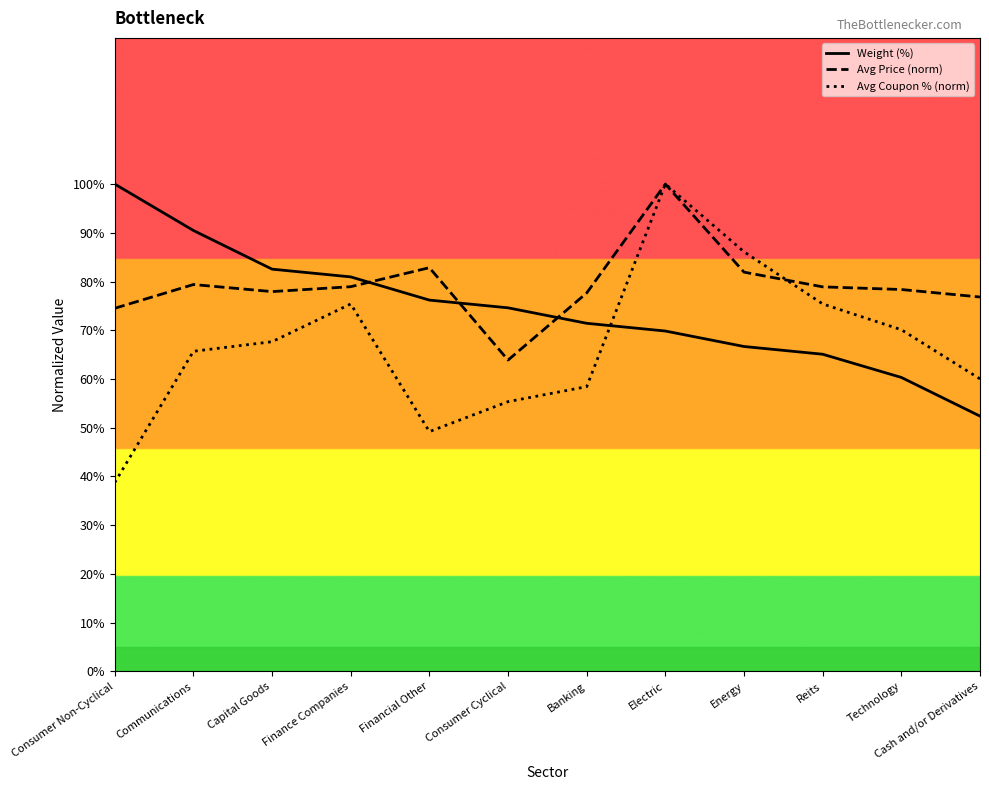

Reading left to right, extract all data points from this chart.

Weight (%): Consumer Non-Cyclical=100.0	Communications=90.5	Capital Goods=82.5	Finance Companies=81.0	Financial Other=76.2	Consumer Cyclical=74.6	Banking=71.4	Electric=69.8	Energy=66.7	Reits=65.1	Technology=60.3	Cash and/or Derivatives=52.4
Avg Price (norm): Consumer Non-Cyclical=74.5	Communications=79.4	Capital Goods=77.9	Finance Companies=78.9	Financial Other=82.8	Consumer Cyclical=63.9	Banking=77.7	Electric=100.0	Energy=81.9	Reits=78.9	Technology=78.4	Cash and/or Derivatives=76.8
Avg Coupon % (norm): Consumer Non-Cyclical=38.7	Communications=65.7	Capital Goods=67.7	Finance Companies=75.4	Financial Other=49.2	Consumer Cyclical=55.4	Banking=58.4	Electric=100.0	Energy=86.1	Reits=75.4	Technology=70.1	Cash and/or Derivatives=60.0